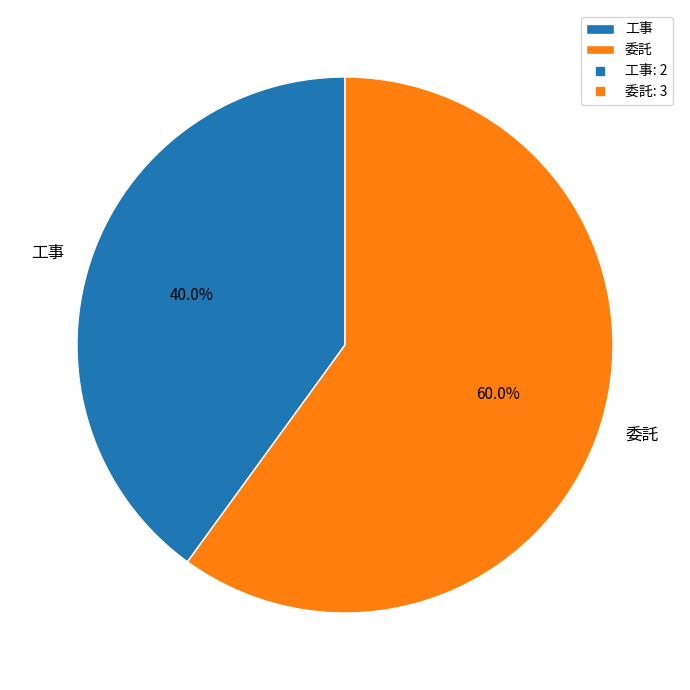

To the nearest percent, what is the difference between the 委託 and 工事 slice percentages?

20%